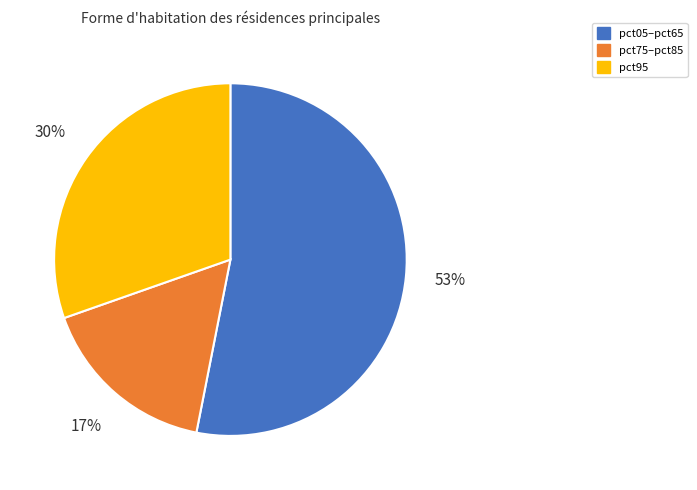

To the nearest percent, what percentage of the pie is pct05–pct65?

53%